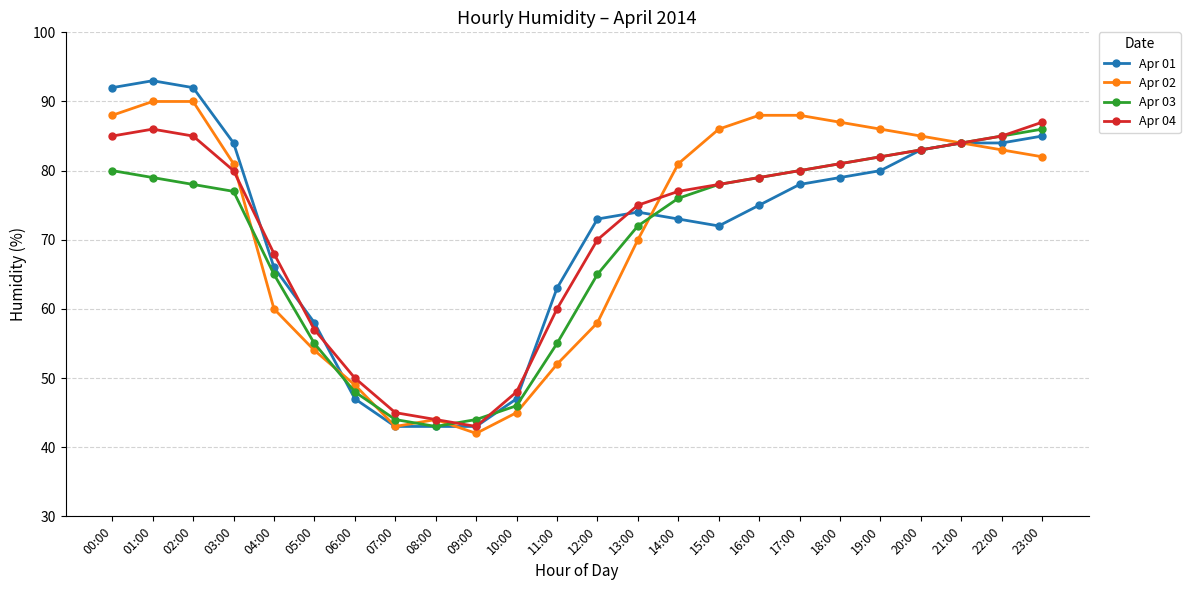

Reading left to right, extract all data points from this chart.

Apr 01: 00:00=92	01:00=93	02:00=92	03:00=84	04:00=66	05:00=58	06:00=47	07:00=43	08:00=43	09:00=43	10:00=47	11:00=63	12:00=73	13:00=74	14:00=73	15:00=72	16:00=75	17:00=78	18:00=79	19:00=80	20:00=83	21:00=84	22:00=84	23:00=85
Apr 02: 00:00=88	01:00=90	02:00=90	03:00=81	04:00=60	05:00=54	06:00=49	07:00=43	08:00=44	09:00=42	10:00=45	11:00=52	12:00=58	13:00=70	14:00=81	15:00=86	16:00=88	17:00=88	18:00=87	19:00=86	20:00=85	21:00=84	22:00=83	23:00=82
Apr 03: 00:00=80	01:00=79	02:00=78	03:00=77	04:00=65	05:00=55	06:00=48	07:00=44	08:00=43	09:00=44	10:00=46	11:00=55	12:00=65	13:00=72	14:00=76	15:00=78	16:00=79	17:00=80	18:00=81	19:00=82	20:00=83	21:00=84	22:00=85	23:00=86
Apr 04: 00:00=85	01:00=86	02:00=85	03:00=80	04:00=68	05:00=57	06:00=50	07:00=45	08:00=44	09:00=43	10:00=48	11:00=60	12:00=70	13:00=75	14:00=77	15:00=78	16:00=79	17:00=80	18:00=81	19:00=82	20:00=83	21:00=84	22:00=85	23:00=87